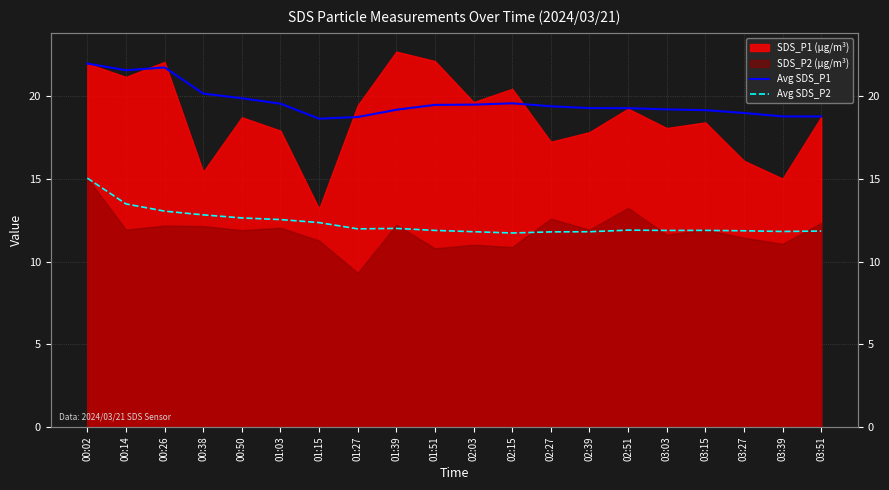

In Avg SDS_P1, how many points are higher than both neighbors (excluding endpoints)?

2